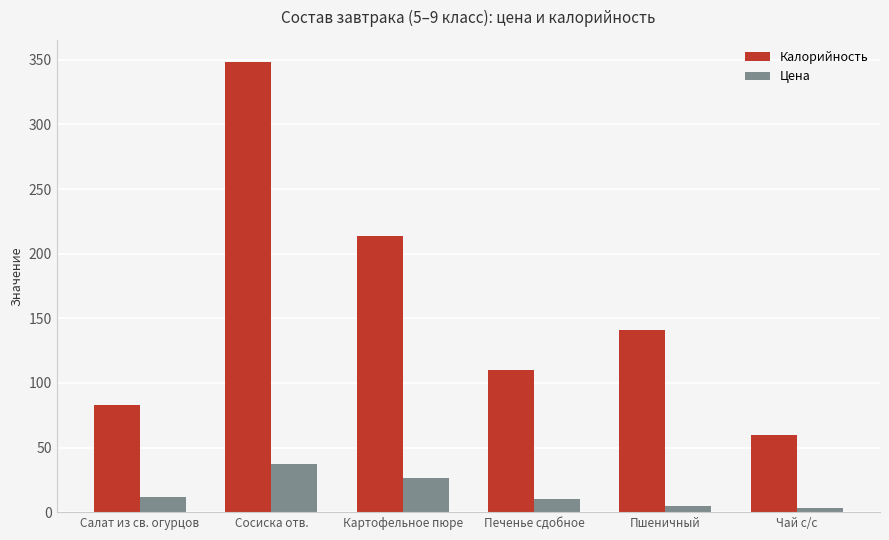

What is the spread (max minus min) of values at Картофельное пюре?

187.4